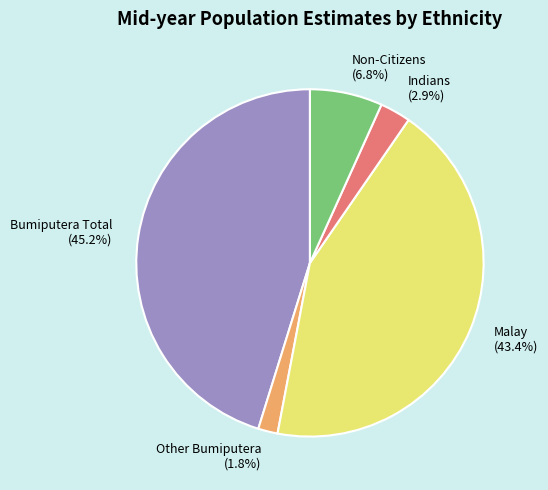

True or false: Indians accounts for 3% of the total.

True